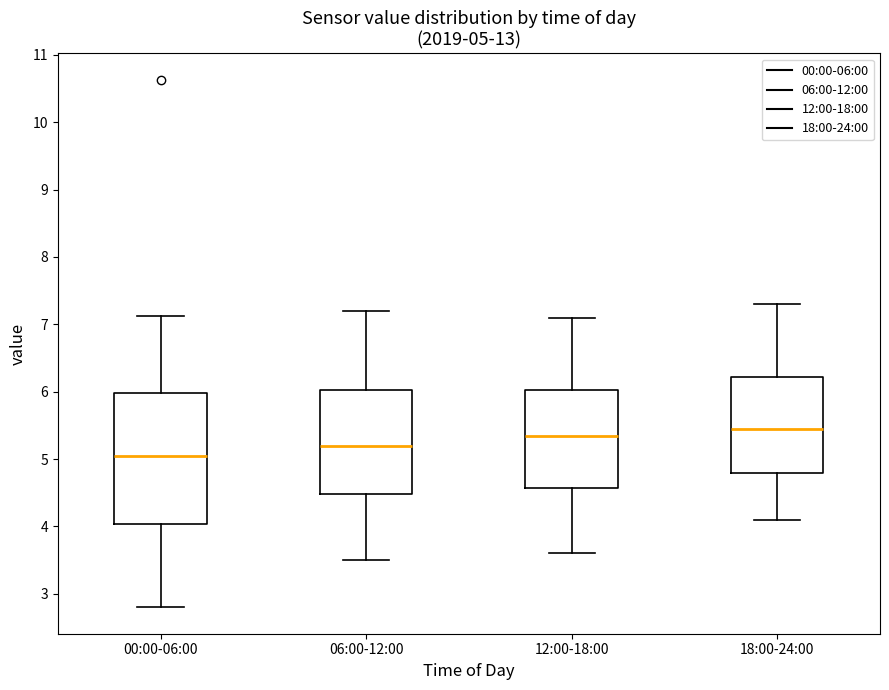

Comparing the boxes themselves (not the whiskers), which one is the tallest?

00:00-06:00